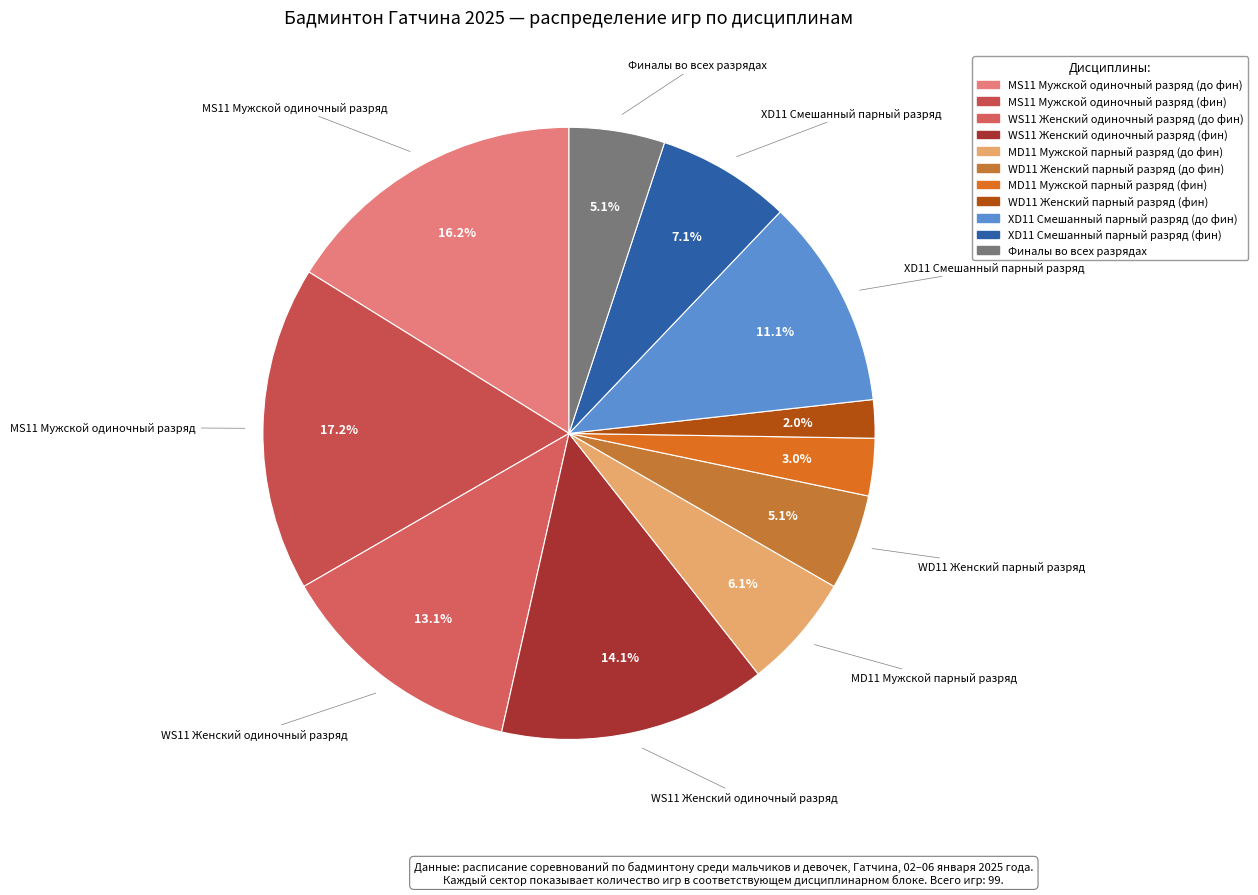

What is the ratio of the value at MD11 Мужской парный разряд (фин) to the value at WS11 Женский одиночный разряд (до фин)?

0.2